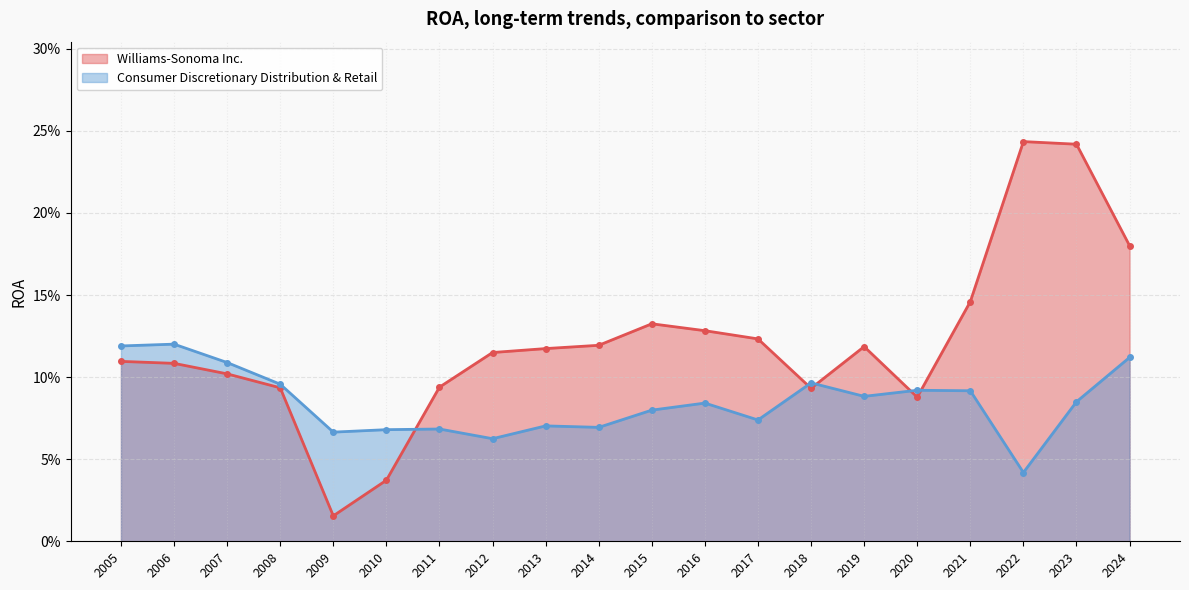

How many interior local peaks does the Williams-Sonoma Inc. series have?

3